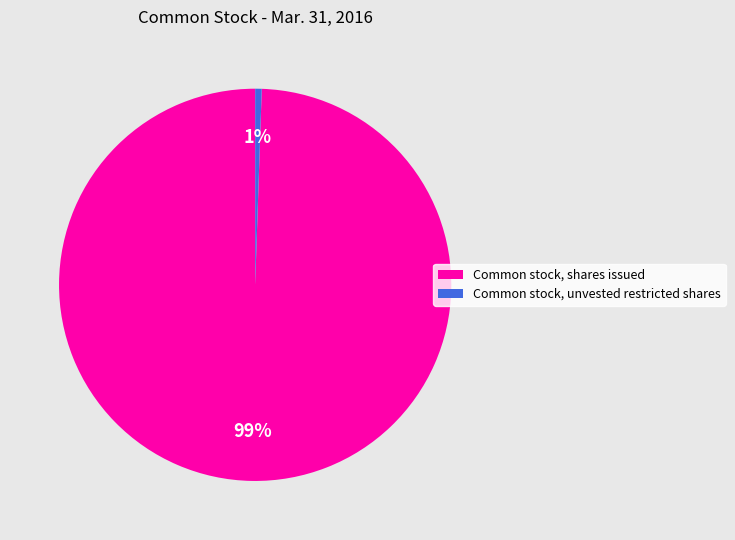

How many segments does this pie chart have?

2